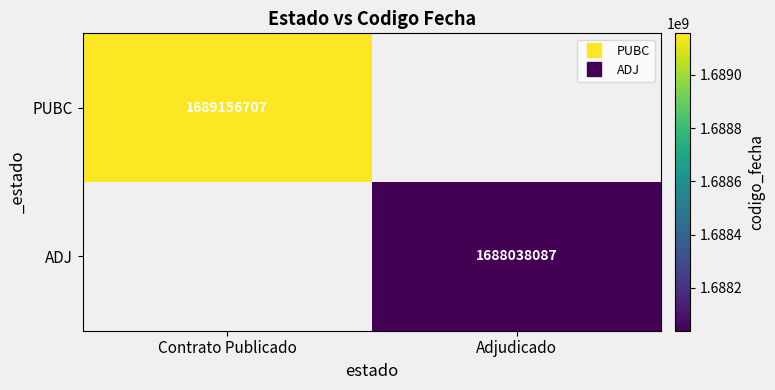

At Contrato Publicado, list the series in order from largest to smallest.

PUBC, ADJ